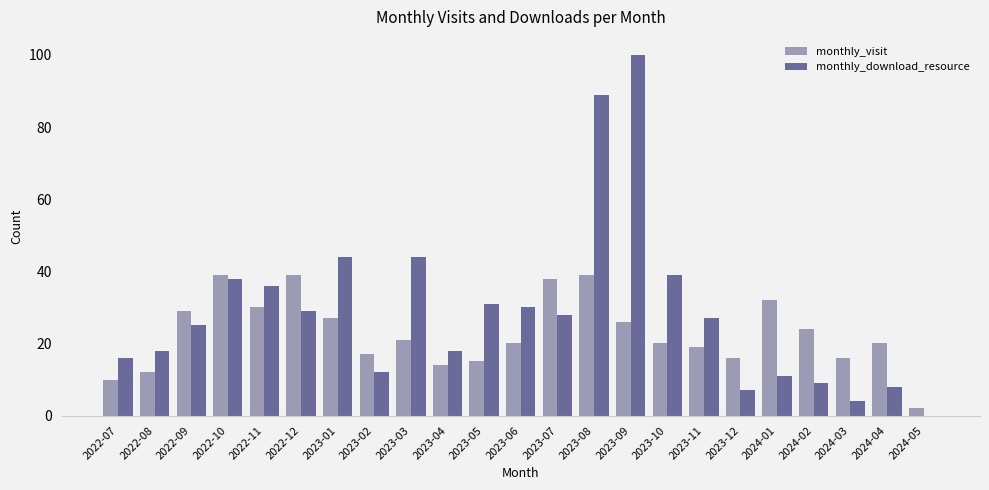

Reading left to right, what are all the values shown in this chart?

monthly_visit: 2022-07=10	2022-08=12	2022-09=29	2022-10=39	2022-11=30	2022-12=39	2023-01=27	2023-02=17	2023-03=21	2023-04=14	2023-05=15	2023-06=20	2023-07=38	2023-08=39	2023-09=26	2023-10=20	2023-11=19	2023-12=16	2024-01=32	2024-02=24	2024-03=16	2024-04=20	2024-05=2
monthly_download_resource: 2022-07=16	2022-08=18	2022-09=25	2022-10=38	2022-11=36	2022-12=29	2023-01=44	2023-02=12	2023-03=44	2023-04=18	2023-05=31	2023-06=30	2023-07=28	2023-08=89	2023-09=100	2023-10=39	2023-11=27	2023-12=7	2024-01=11	2024-02=9	2024-03=4	2024-04=8	2024-05=0